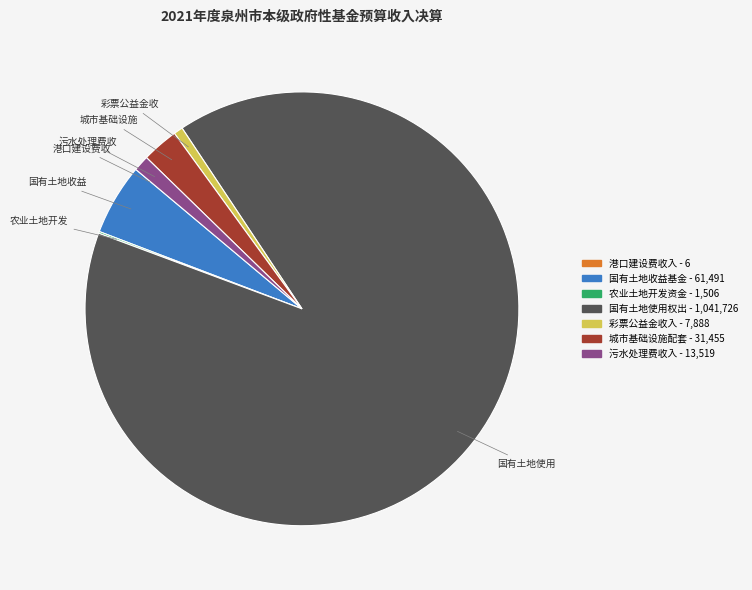

Is there a majority slice in this chart?

Yes